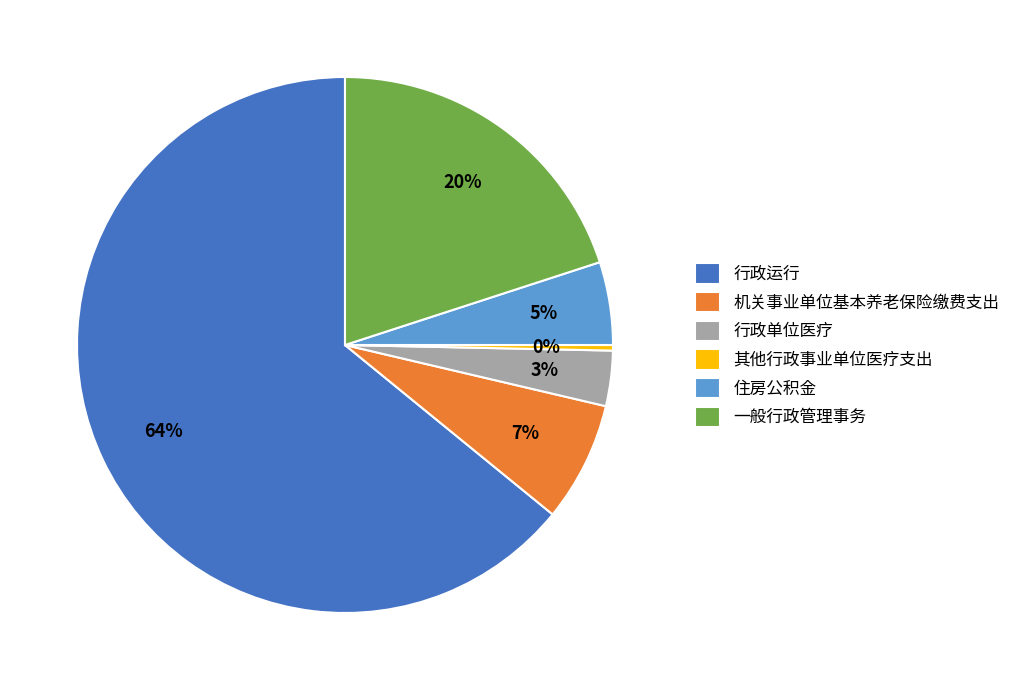

Which category has the smallest portion of the pie?

其他行政事业单位医疗支出